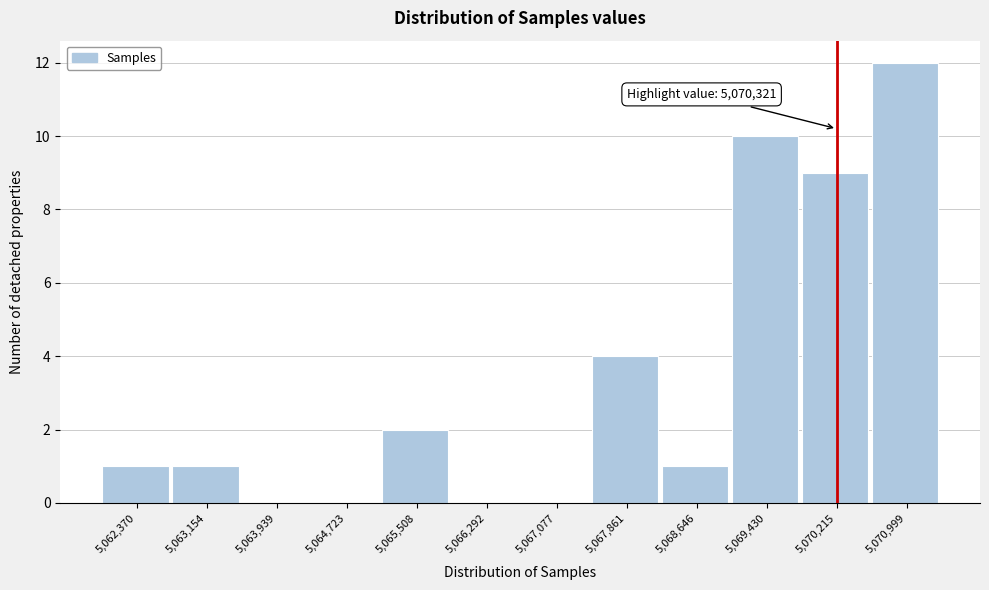

Reading right to left, what are all the values shown in this chart?

5,070,999=12	5,070,215=9	5,069,430=10	5,068,646=1	5,067,861=4	5,067,077=0	5,066,292=0	5,065,508=2	5,064,723=0	5,063,939=0	5,063,154=1	5,062,370=1